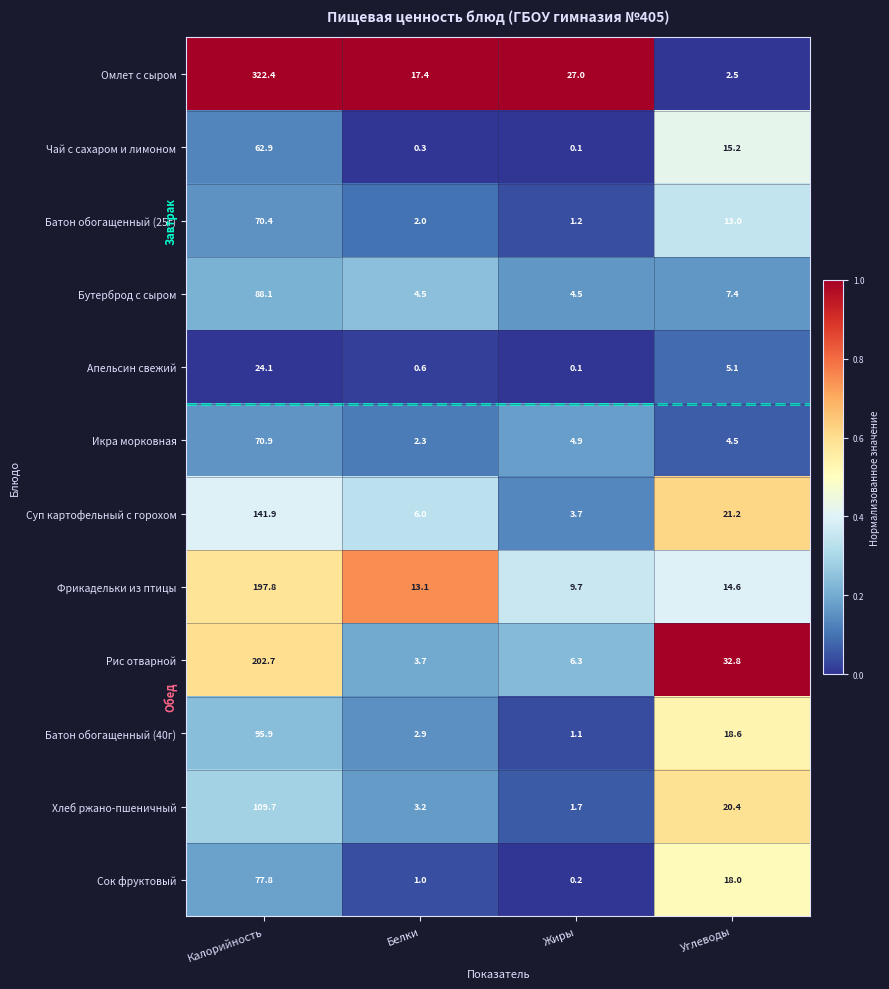

What is the difference between the highest and lowest values at Белки?

17.1